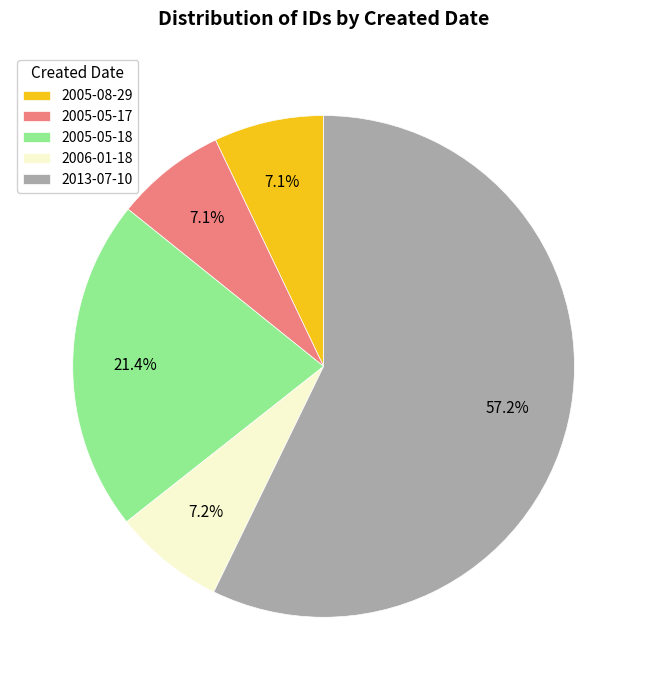

What is the largest slice in the pie chart?

2013-07-10